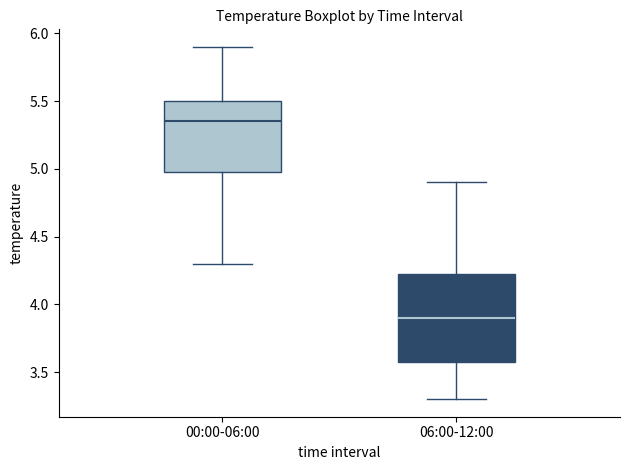

Which box is the tallest, from its lower edge to its upper edge?

06:00-12:00